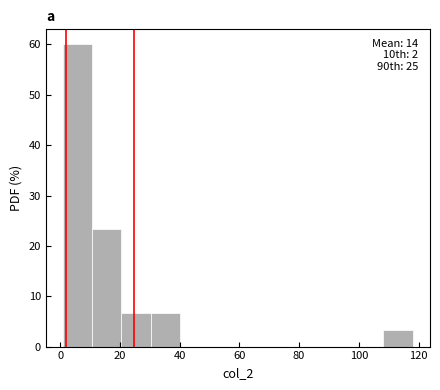

Which range on the x-axis has the tallest bar?

2 to 10